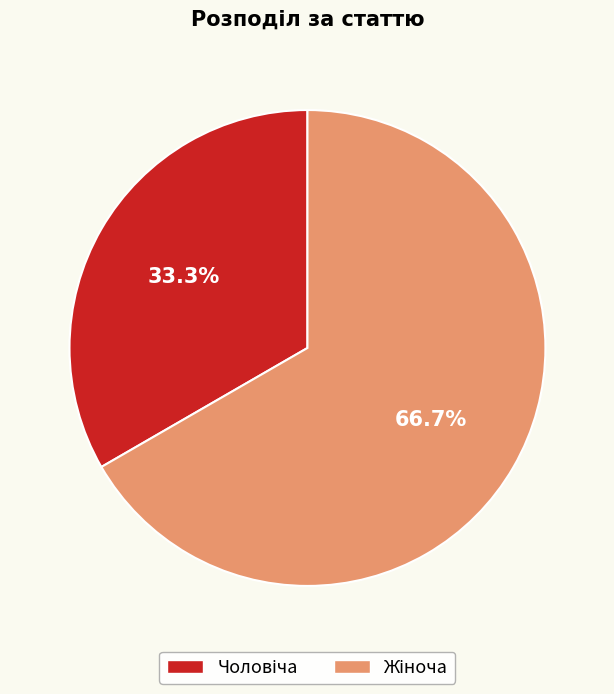

Is there a majority slice in this chart?

Yes